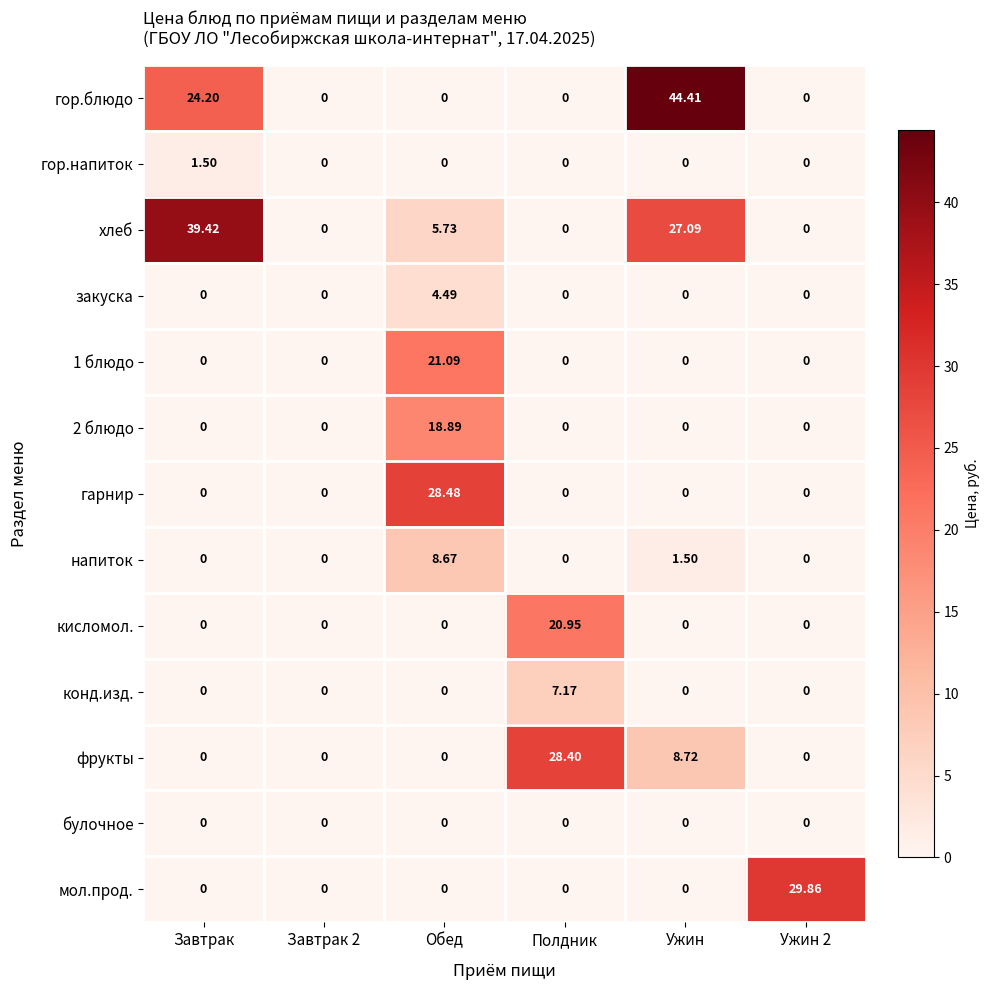

Which series changed the most between Завтрак 2 and Обед?

гарнир